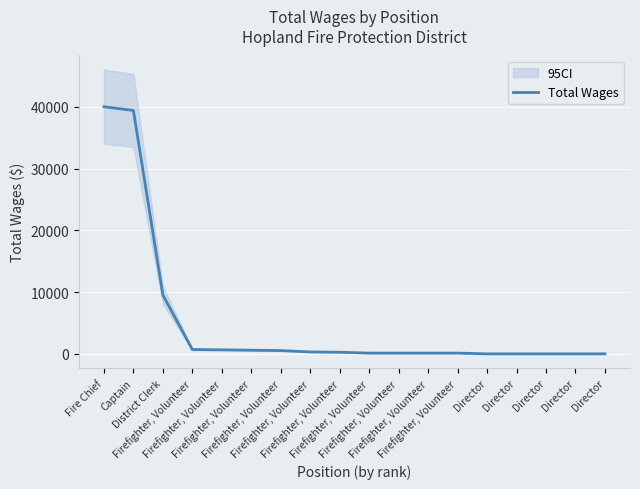

List the labels in order of value, smallest first.

Director, Director, Director, Director, Director, Firefighter, Volunteer, Firefighter, Volunteer, Firefighter, Volunteer, Firefighter, Volunteer, Firefighter, Volunteer, Firefighter, Volunteer, Firefighter, Volunteer, Firefighter, Volunteer, Firefighter, Volunteer, Firefighter, Volunteer, District Clerk, Captain, Fire Chief